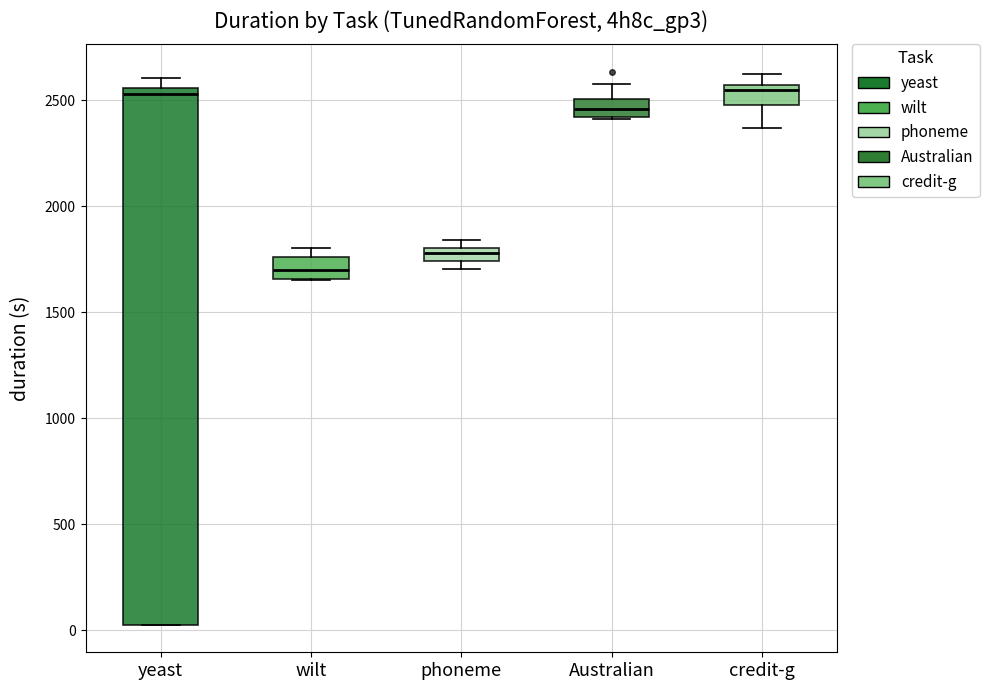

Comparing the boxes themselves (not the whiskers), which one is the tallest?

yeast